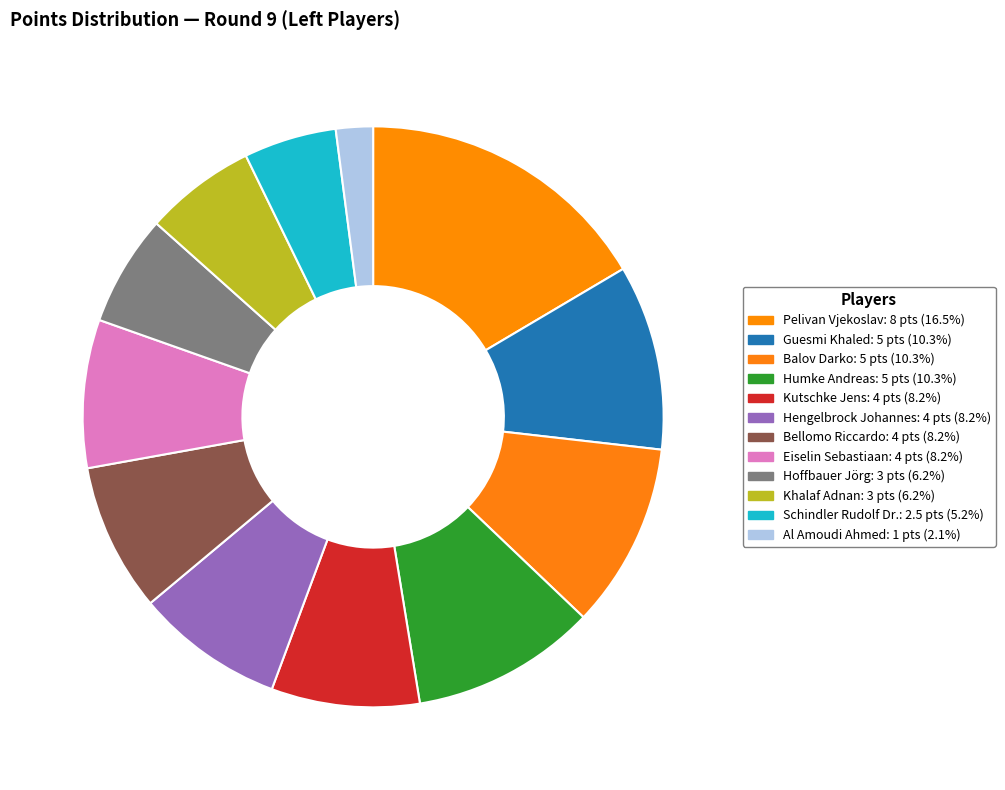

True or false: Schindler Rudolf Dr. accounts for 1% of the total.

False